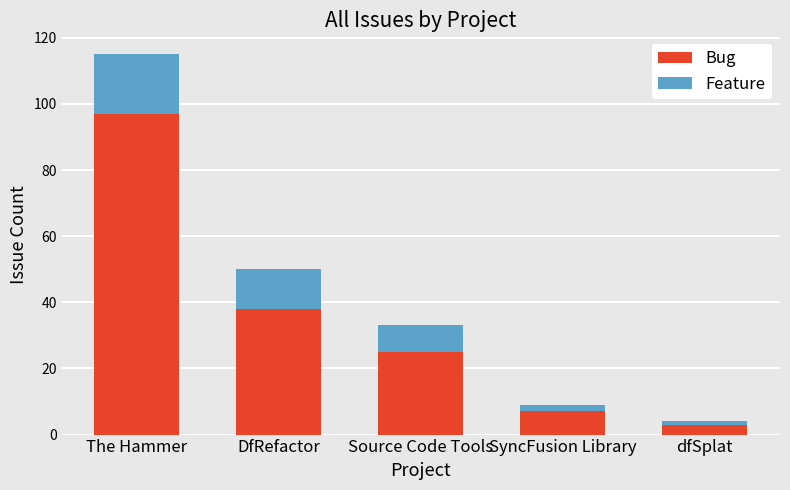

What is the sum of the Bug values at dfSplat and The Hammer?

100